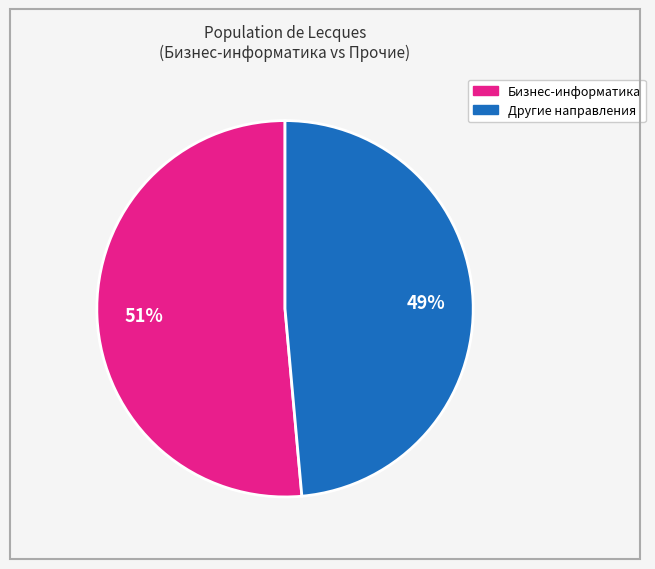

Is there a majority slice in this chart?

Yes